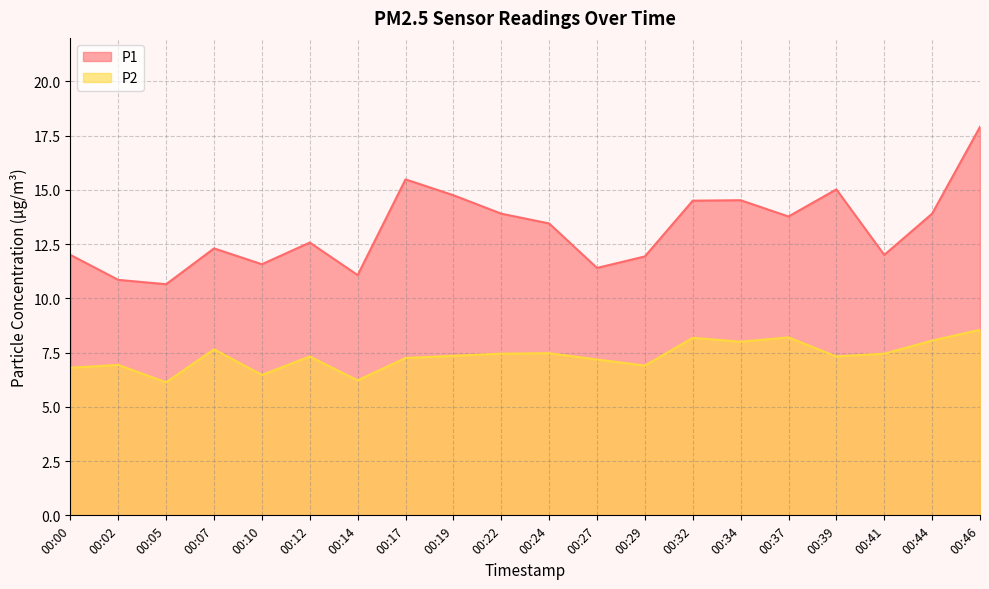

What are all the series names shown in the legend?

P1, P2